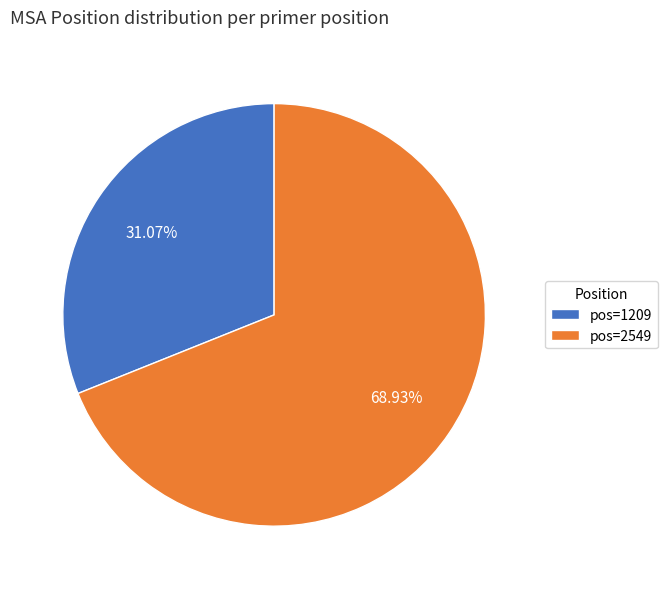

Rank the categories by value from highest to lowest.

pos=2549, pos=1209